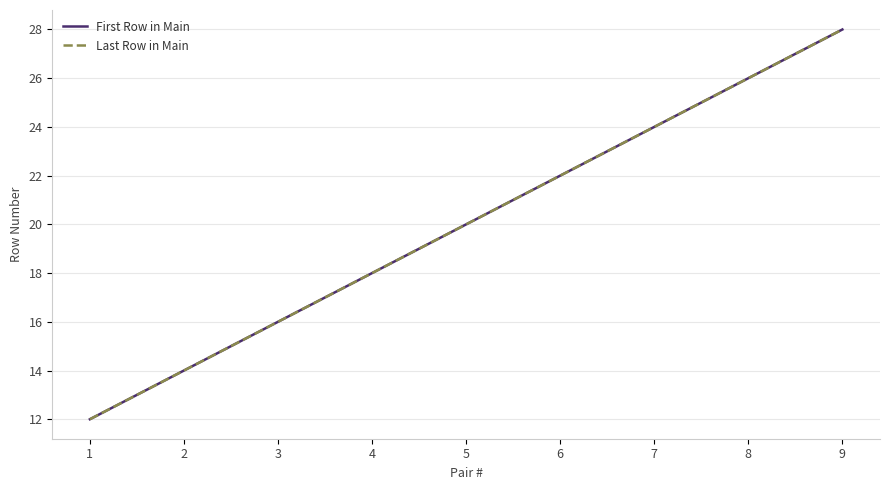

What is the average value of the First Row in Main series?

20